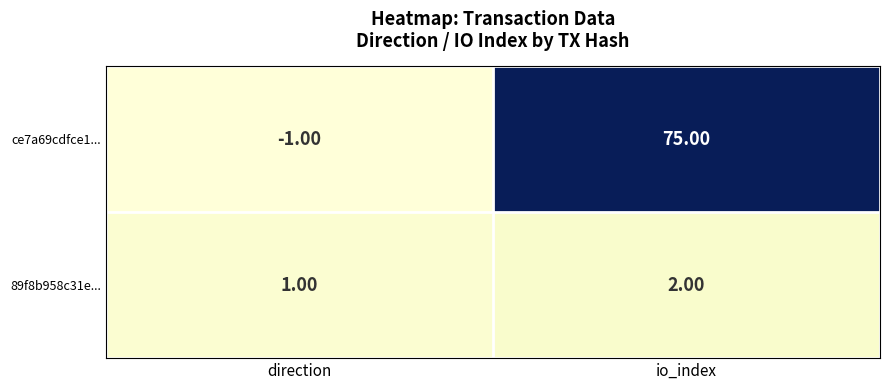

Which category has the lowest value across all series?

direction